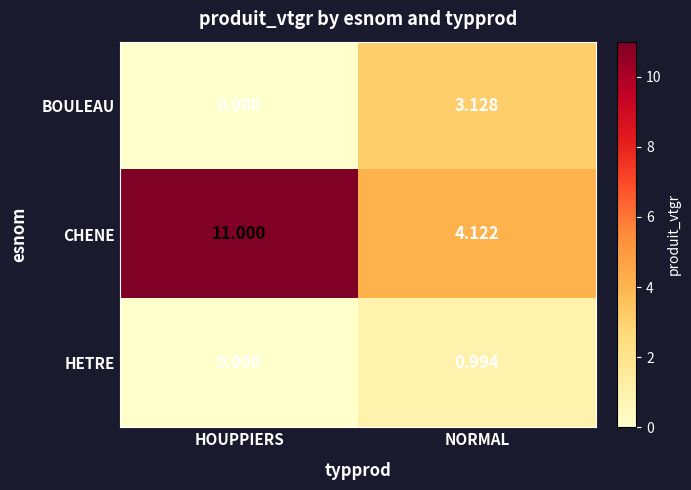

At which label does CHENE reach its minimum?

NORMAL